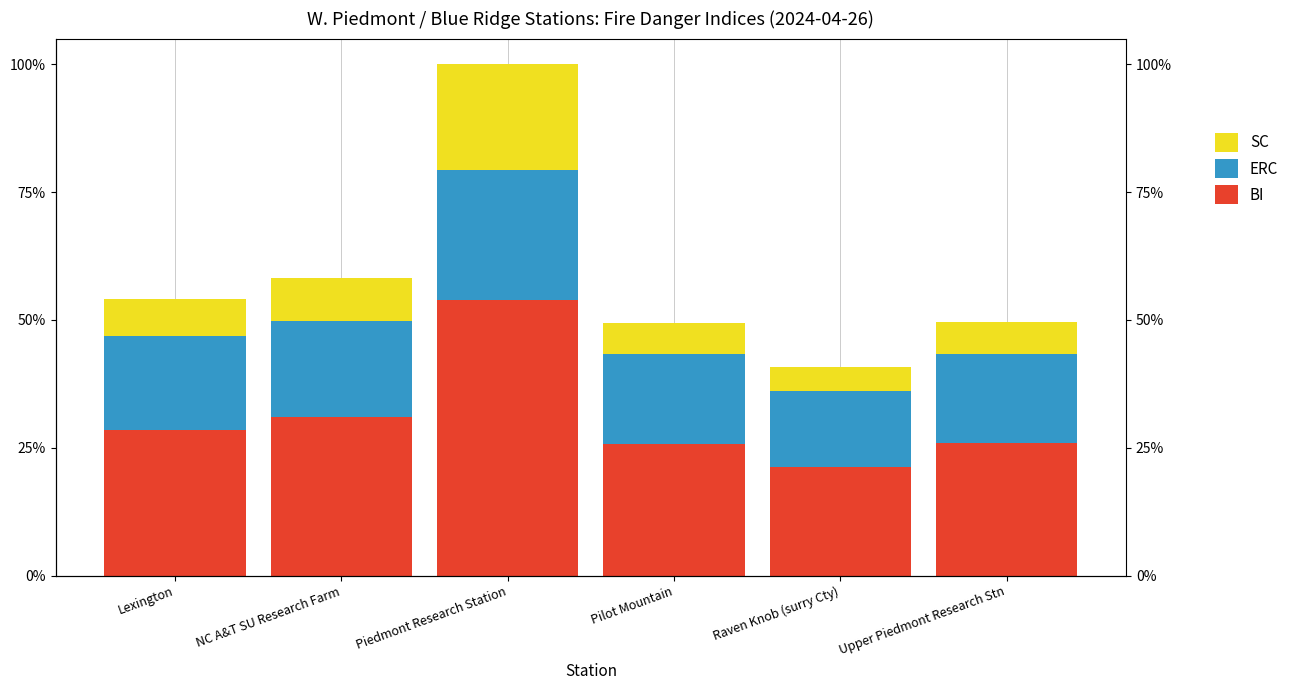

The BI series shows 25.6 at Pilot Mountain. True or false?

True